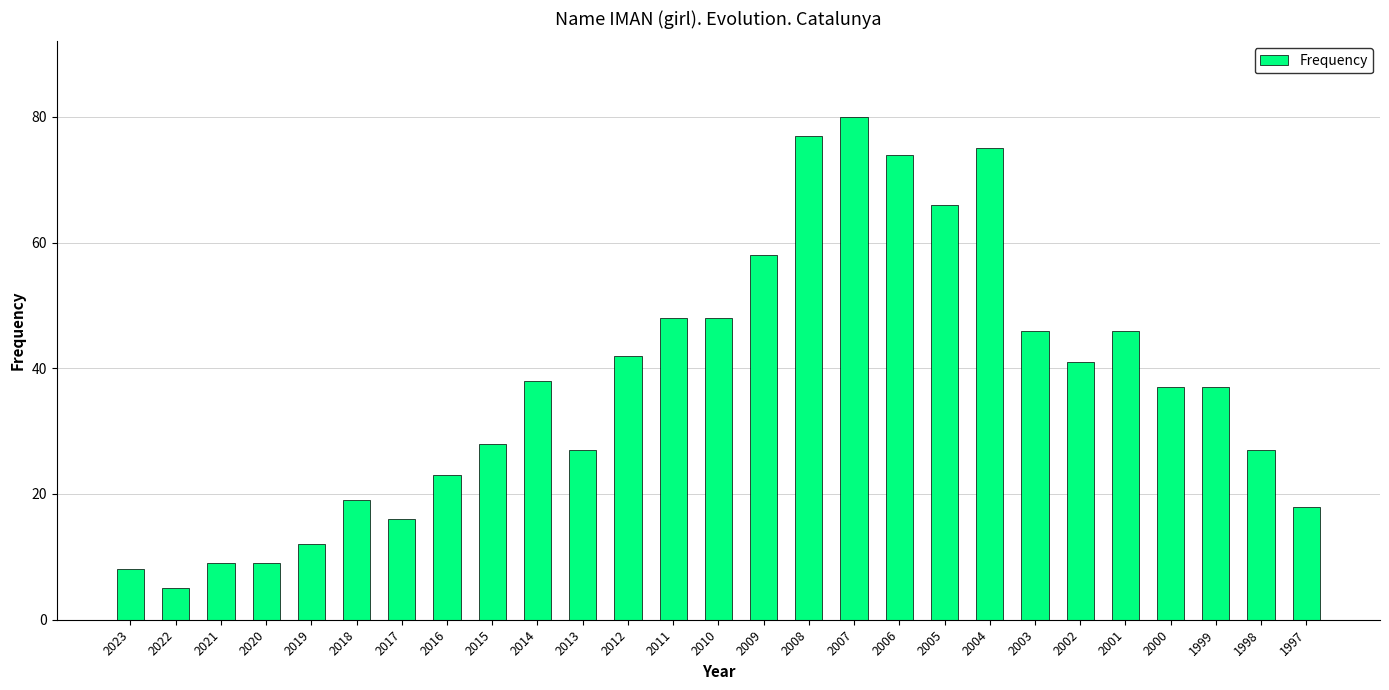

True or false: the data shows 48 at 2010.

True